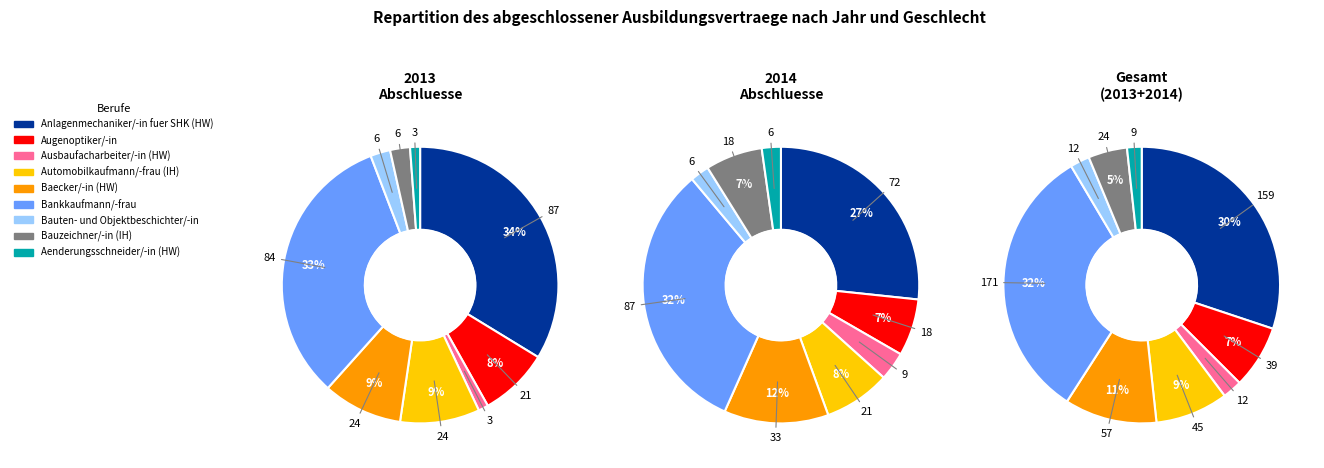

Is the sum of 6 and values_2014_w greater than half?

No